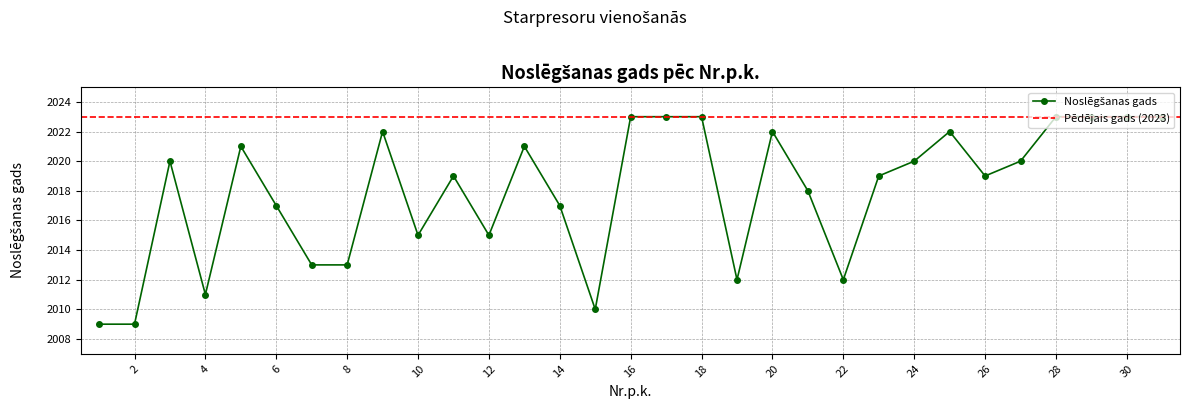

True or false: the data has more than 1 interior local peaks.

True